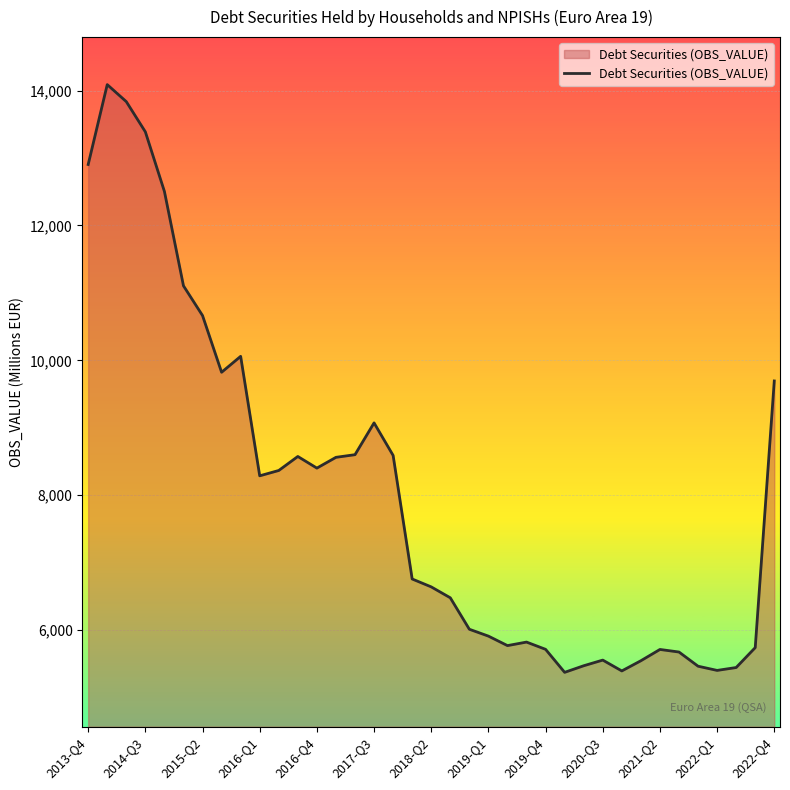

What is the maximum value shown in the chart?

14087.9